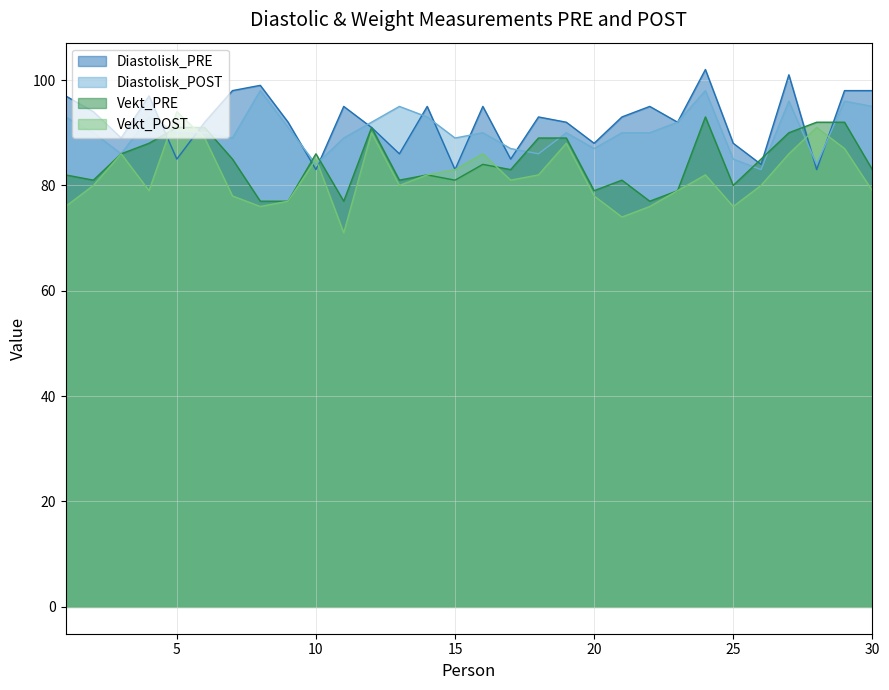

List the series in order of their peak value, highest first.

Diastolisk_PRE, Diastolisk_POST, Vekt_POST, Vekt_PRE